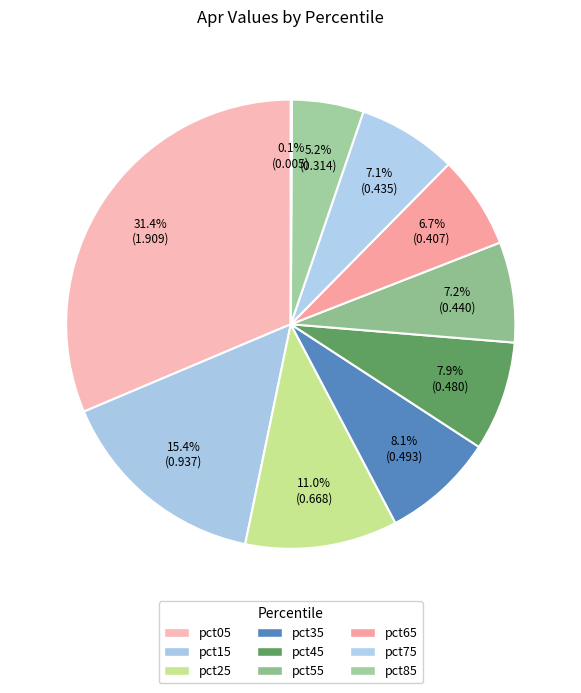

How many slices are in this pie chart?

10